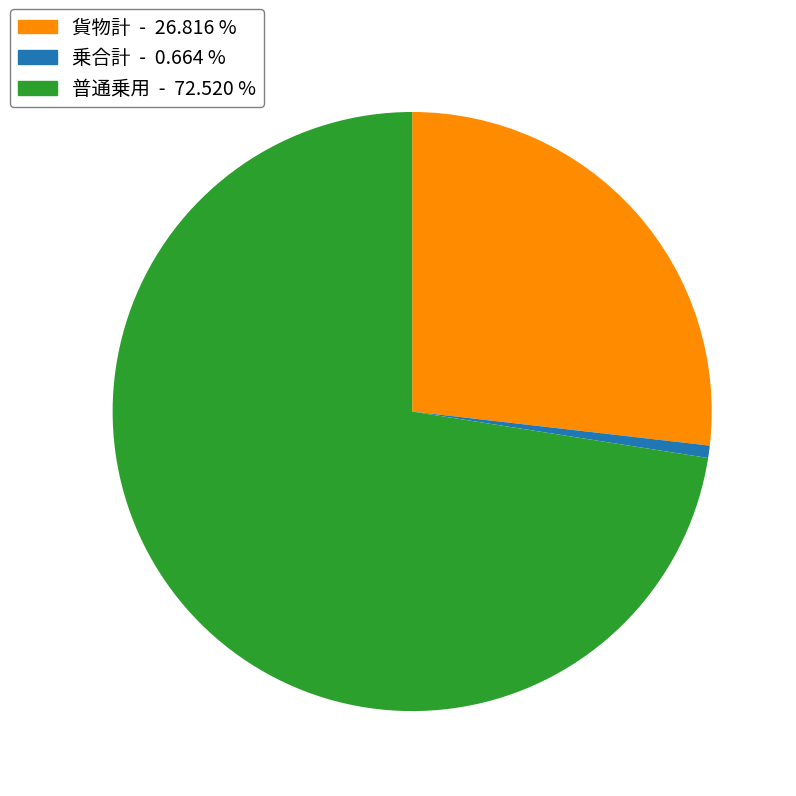

Is there a majority slice in this chart?

Yes